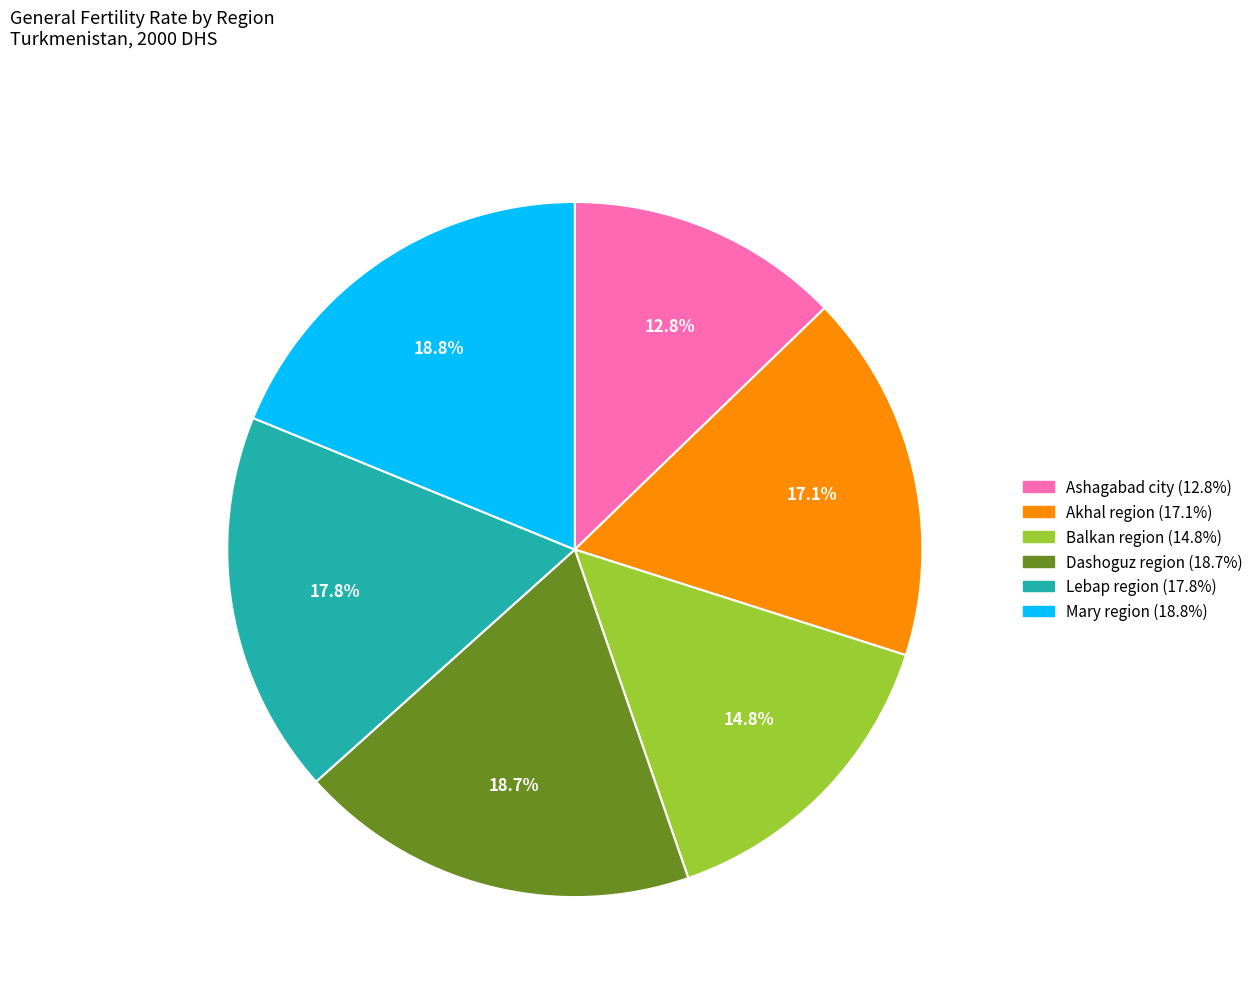

Is there any slice that represents more than half of the pie?

No